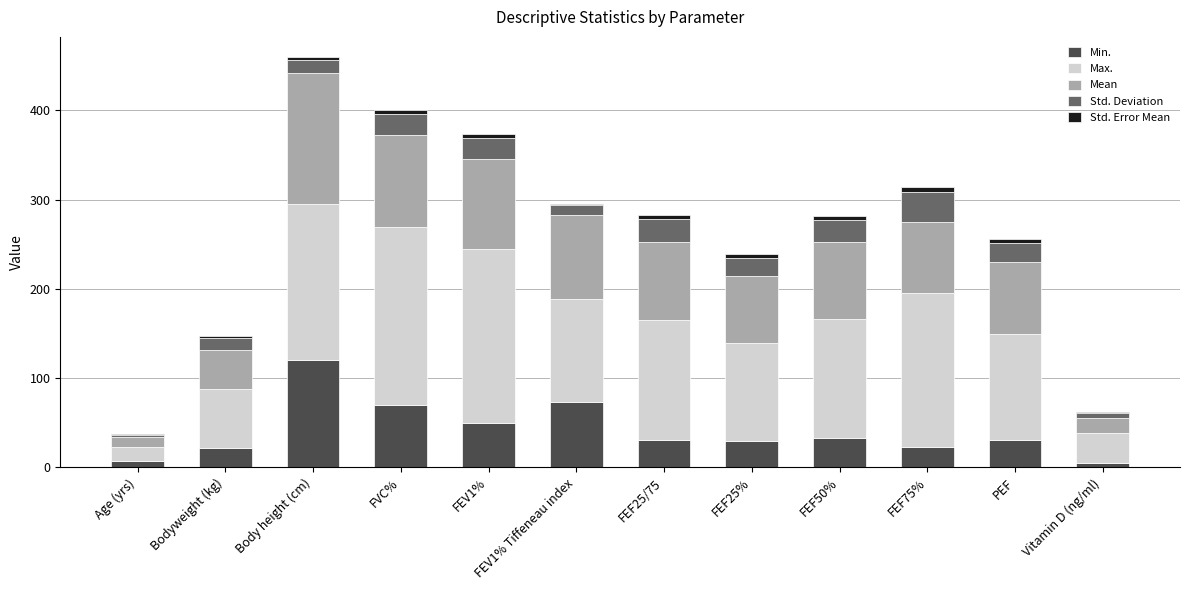

What is the highest value of the Min. series?

120.0